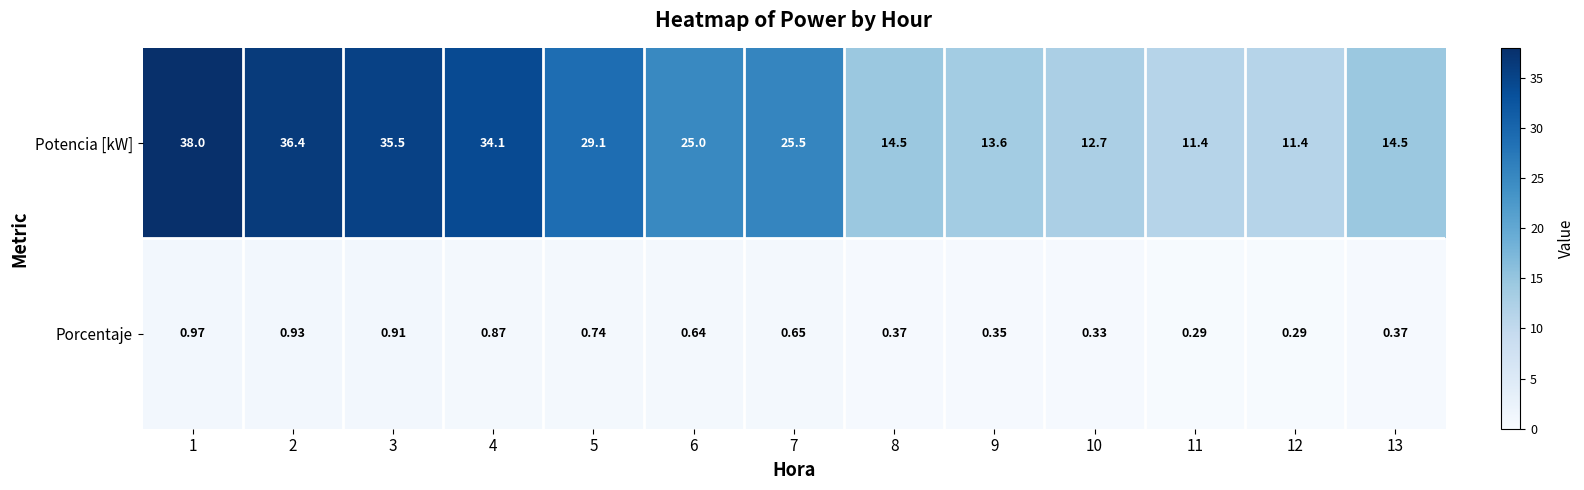

Is the value of Porcentaje at 8 greater than the value of Potencia [kW] at 11?

No